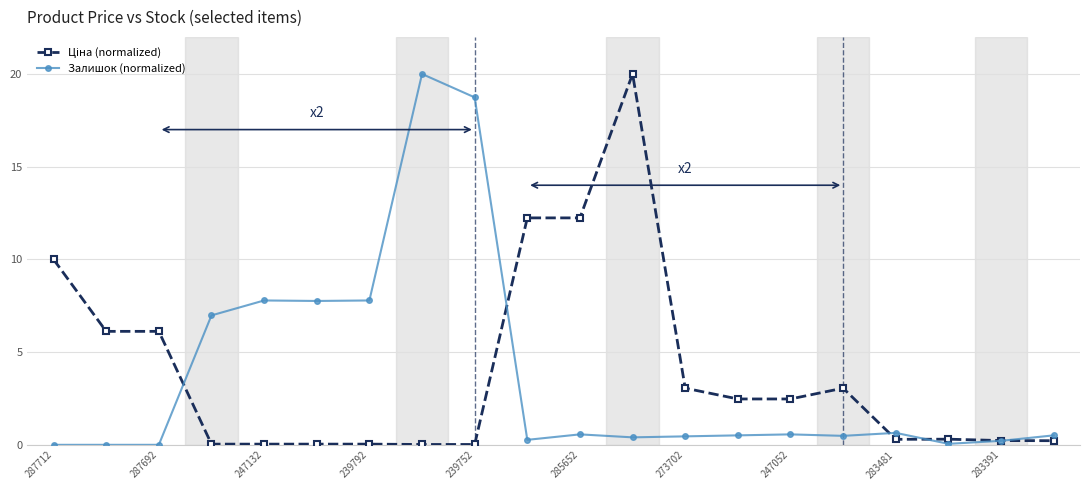

At how many categories does at least one series exceed 9?

6